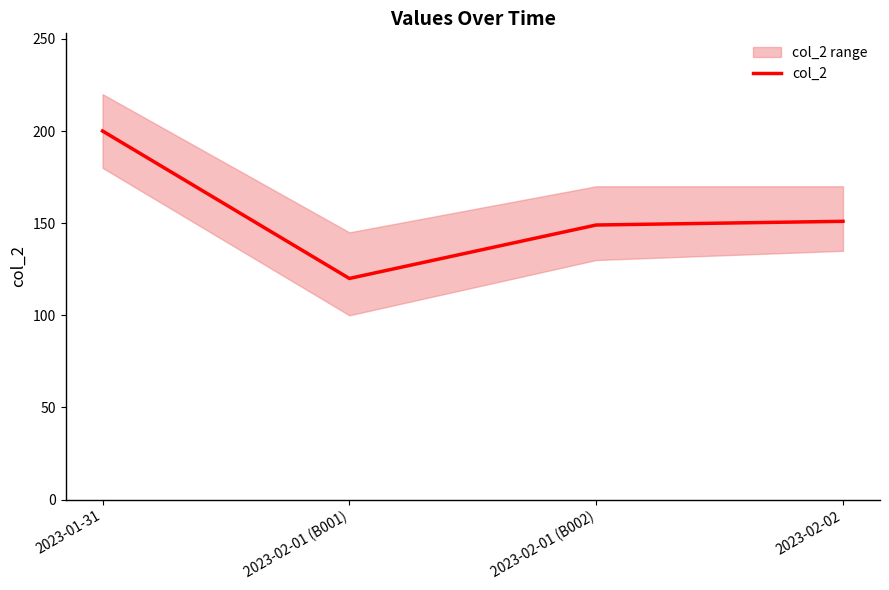

Count the number of categories in the chart.

4